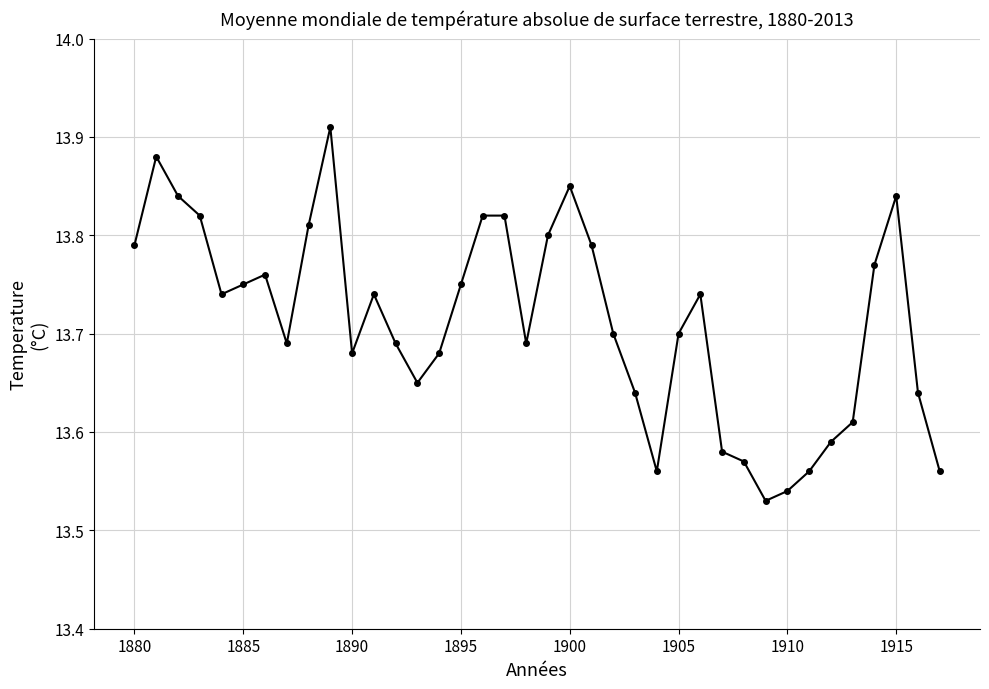

What is the sum of all values?

521.1